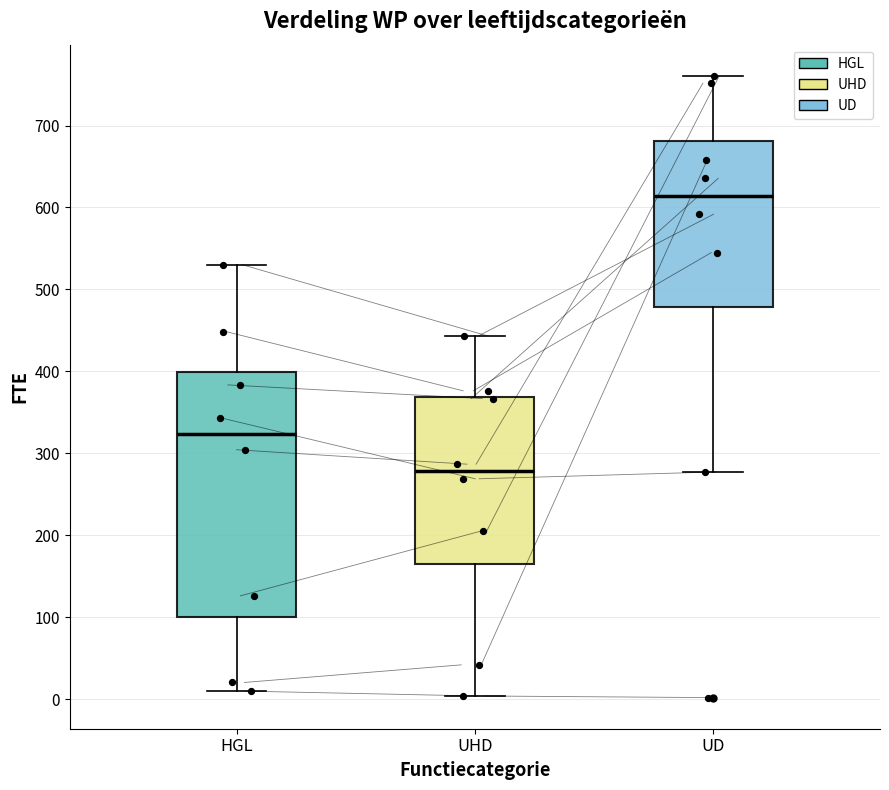

Comparing the boxes themselves (not the whiskers), which one is the tallest?

HGL